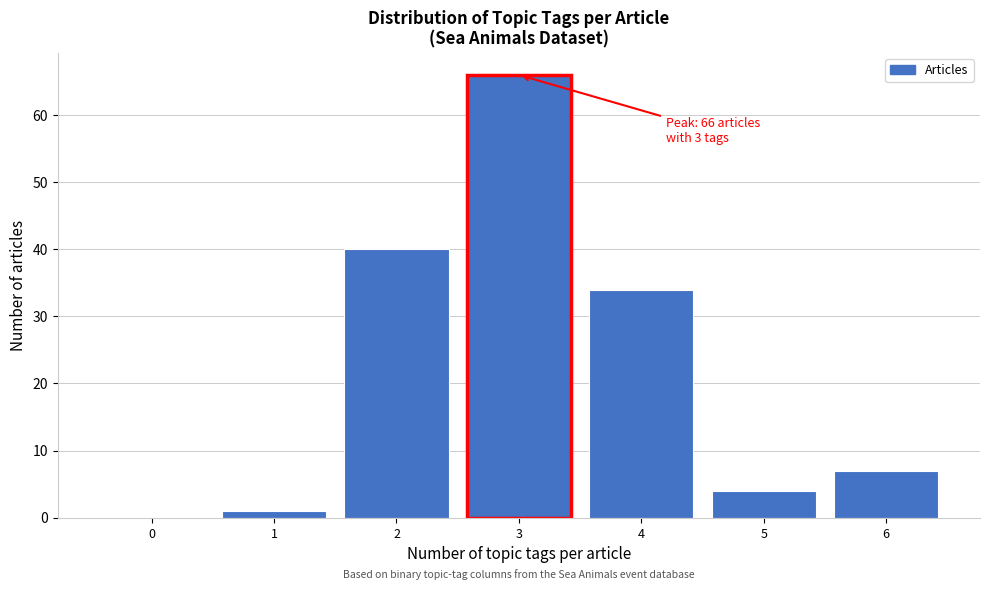

Reading left to right, transcribe all the data shown in this chart.

0=0	1=1	2=40	3=66	4=34	5=4	6=7